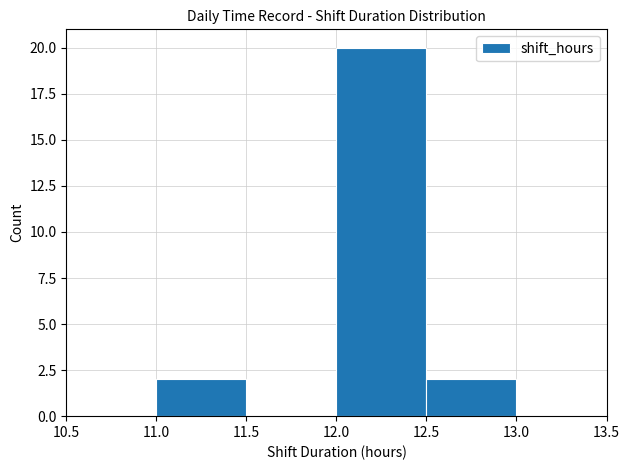

Reading left to right, list every bar in this chart as the range it spans on the x-axis followed by its height. The values are not printed on the chart, so give them approximately, as read against the axis.

10.5 to 11.0: 0
11.0 to 11.5: 2
11.5 to 12.0: 0
12.0 to 12.5: 20
12.5 to 13.0: 2
13.0 to 13.5: 0